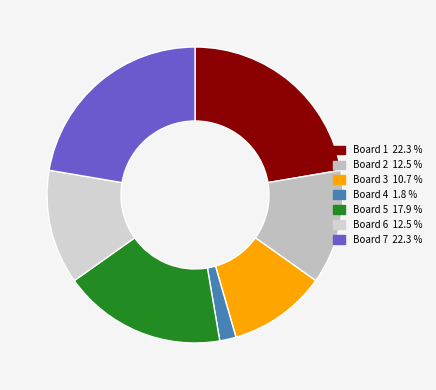

Which has a higher value, Board 1 or Board 2?

Board 1